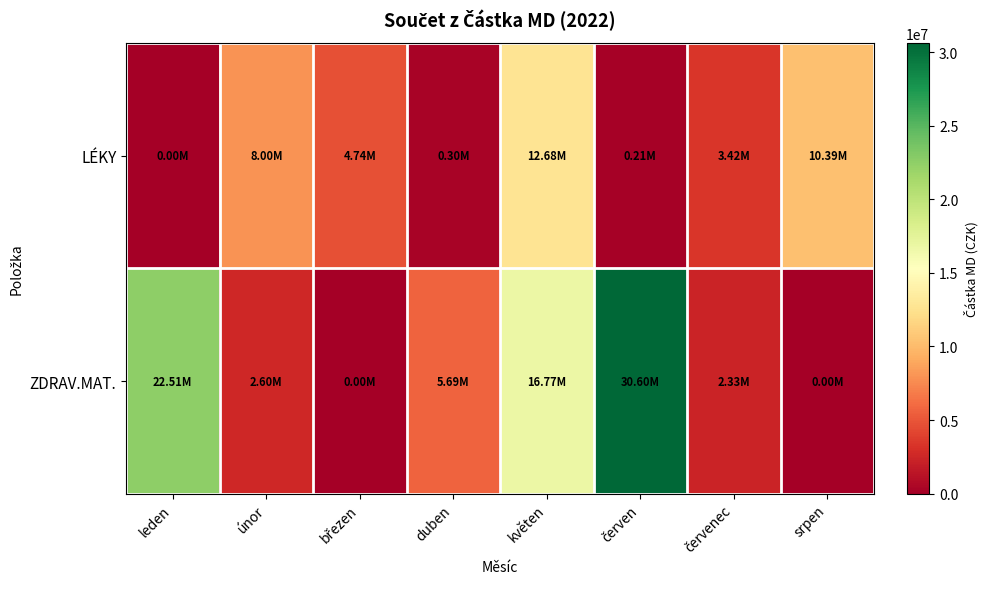

Reading right to left, transcribe all the data shown in this chart.

LÉKY: srpen=10388172.5	červenec=3416538.9	červen=205357.7	květen=12677013.5	duben=298323.9	březen=4741739.1	únor=7996937.0	leden=0.0
ZDRAV.MAT.: srpen=2458.7	červenec=2332938.7	červen=30599986.4	květen=16766712.4	duben=5694846.4	březen=2834.8	únor=2603477.1	leden=22512899.4